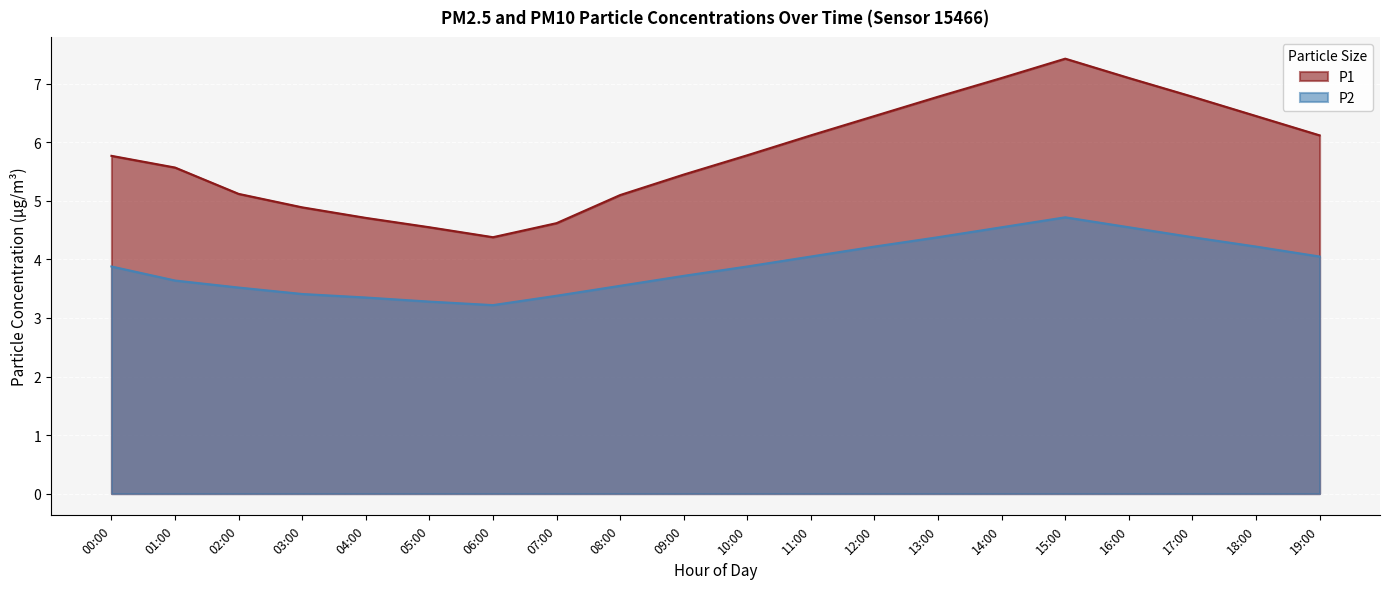

True or false: P2 and P1 cross at least once.

False